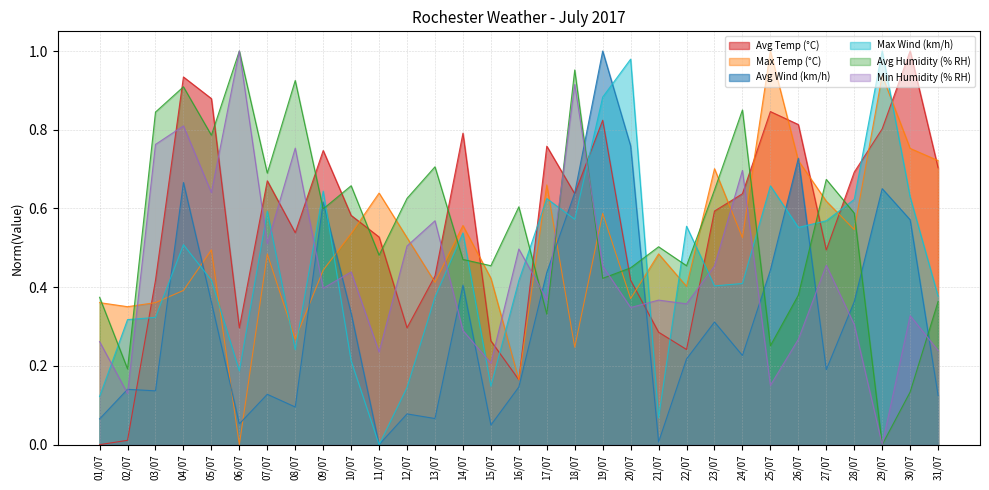

Reading left to right, transcribe all the data shown in this chart.

Avg Temp (°C): 01/07=0.0	02/07=0.0	03/07=0.4	04/07=0.9	05/07=0.9	06/07=0.3	07/07=0.7	08/07=0.5	09/07=0.7	10/07=0.6	11/07=0.5	12/07=0.3	13/07=0.4	14/07=0.8	15/07=0.3	16/07=0.2	17/07=0.8	18/07=0.6	19/07=0.8	20/07=0.4	21/07=0.3	22/07=0.2	23/07=0.6	24/07=0.6	25/07=0.8	26/07=0.8	27/07=0.5	28/07=0.7	29/07=0.8	30/07=1.0	31/07=0.7
Max Temp (°C): 01/07=0.4	02/07=0.4	03/07=0.4	04/07=0.4	05/07=0.5	06/07=0.0	07/07=0.5	08/07=0.3	09/07=0.4	10/07=0.5	11/07=0.6	12/07=0.5	13/07=0.4	14/07=0.6	15/07=0.4	16/07=0.2	17/07=0.7	18/07=0.2	19/07=0.6	20/07=0.4	21/07=0.5	22/07=0.4	23/07=0.7	24/07=0.5	25/07=1.0	26/07=0.7	27/07=0.6	28/07=0.5	29/07=0.9	30/07=0.8	31/07=0.7
Avg Wind (km/h): 01/07=0.1	02/07=0.1	03/07=0.1	04/07=0.7	05/07=0.4	06/07=0.1	07/07=0.1	08/07=0.1	09/07=0.6	10/07=0.3	11/07=0.0	12/07=0.1	13/07=0.1	14/07=0.4	15/07=0.0	16/07=0.1	17/07=0.4	18/07=0.6	19/07=1.0	20/07=0.8	21/07=0.0	22/07=0.2	23/07=0.3	24/07=0.2	25/07=0.4	26/07=0.7	27/07=0.2	28/07=0.4	29/07=0.7	30/07=0.6	31/07=0.1
Max Wind (km/h): 01/07=0.1	02/07=0.3	03/07=0.3	04/07=0.5	05/07=0.4	06/07=0.2	07/07=0.6	08/07=0.2	09/07=0.6	10/07=0.2	11/07=0.0	12/07=0.1	13/07=0.4	14/07=0.5	15/07=0.1	16/07=0.4	17/07=0.6	18/07=0.6	19/07=0.9	20/07=1.0	21/07=0.1	22/07=0.6	23/07=0.4	24/07=0.4	25/07=0.7	26/07=0.6	27/07=0.6	28/07=0.6	29/07=1.0	30/07=0.6	31/07=0.4
Avg Humidity (% RH): 01/07=0.4	02/07=0.2	03/07=0.8	04/07=0.9	05/07=0.8	06/07=1.0	07/07=0.7	08/07=0.9	09/07=0.6	10/07=0.7	11/07=0.5	12/07=0.6	13/07=0.7	14/07=0.5	15/07=0.5	16/07=0.6	17/07=0.3	18/07=1.0	19/07=0.4	20/07=0.4	21/07=0.5	22/07=0.5	23/07=0.6	24/07=0.9	25/07=0.3	26/07=0.4	27/07=0.7	28/07=0.6	29/07=0.0	30/07=0.1	31/07=0.4
Min Humidity (% RH): 01/07=0.3	02/07=0.1	03/07=0.8	04/07=0.8	05/07=0.6	06/07=1.0	07/07=0.5	08/07=0.8	09/07=0.4	10/07=0.4	11/07=0.2	12/07=0.5	13/07=0.6	14/07=0.3	15/07=0.2	16/07=0.5	17/07=0.4	18/07=0.9	19/07=0.5	20/07=0.3	21/07=0.4	22/07=0.4	23/07=0.5	24/07=0.7	25/07=0.2	26/07=0.3	27/07=0.5	28/07=0.3	29/07=0.0	30/07=0.3	31/07=0.2